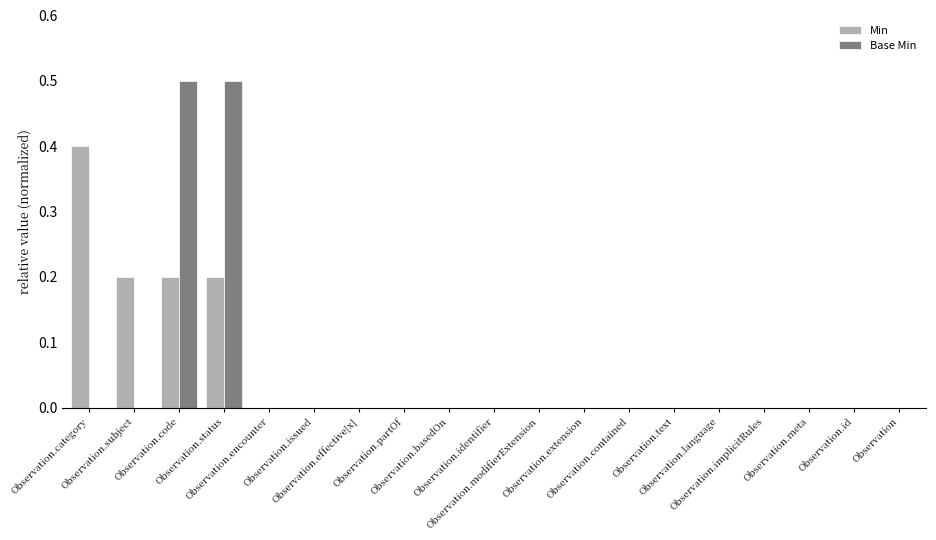

At which label does Min reach its peak?

Observation.category